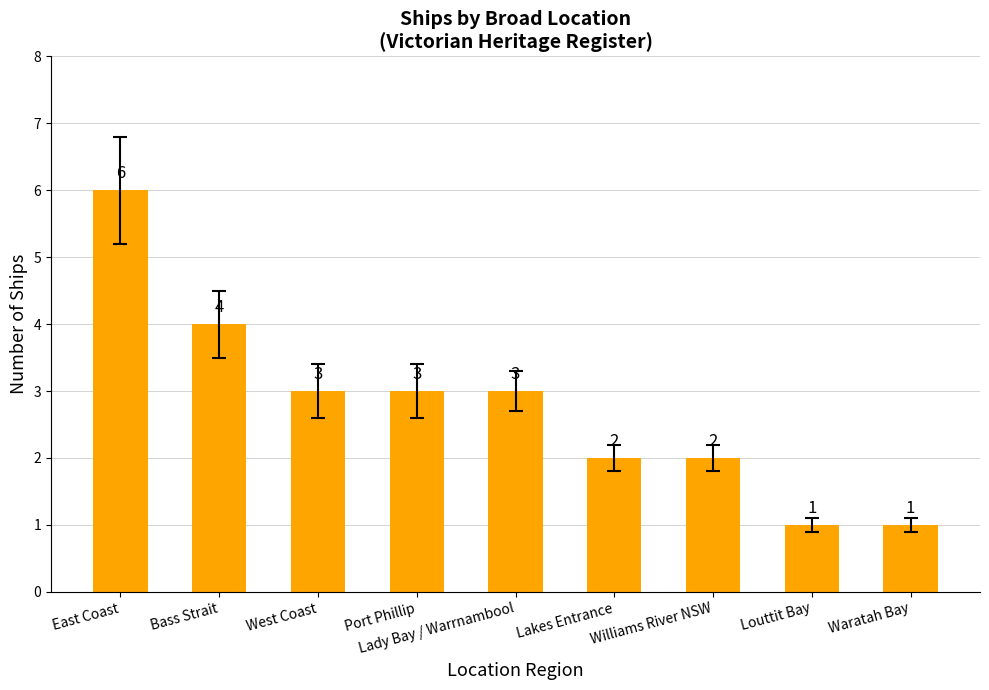

True or false: the data shows 2 at Lakes Entrance.

True